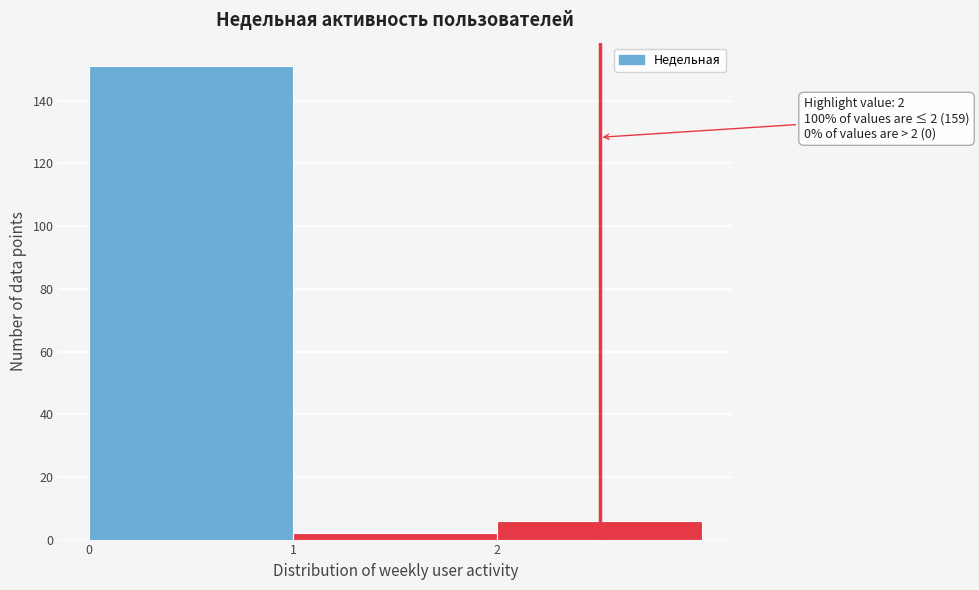

Over which range of the x-axis is the bar tallest?

0 to 1